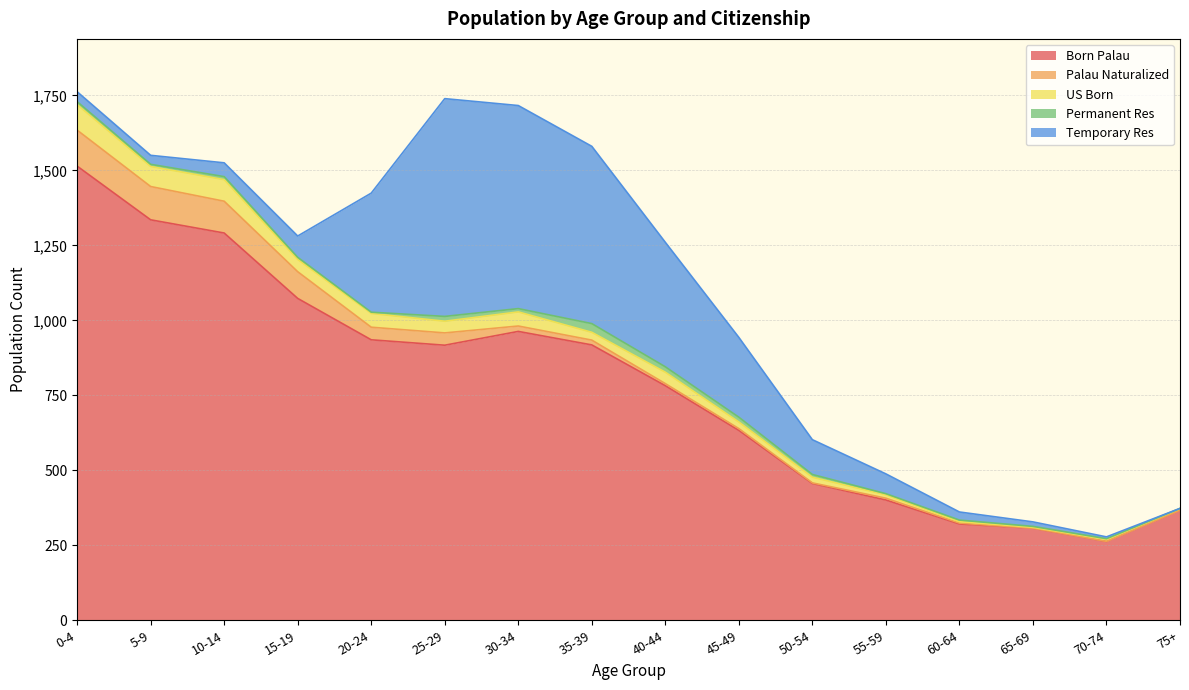

Reading left to right, transcribe all the data shown in this chart.

Born Palau: 1514	1335	1291	1073	935	917	963	918	782	633	456	401	321	307	263	367
Palau Naturalized: 120	111	106	89	42	41	18	16	7	6	2	6	3	0	0	0
US Born: 85	67	72	41	46	39	47	26	38	22	19	11	5	3	6	5
Permanent Res: 10	7	10	7	4	16	11	29	18	16	9	4	5	3	3	1
Temporary Res: 33	30	46	71	397	726	677	591	415	266	116	66	27	15	6	0